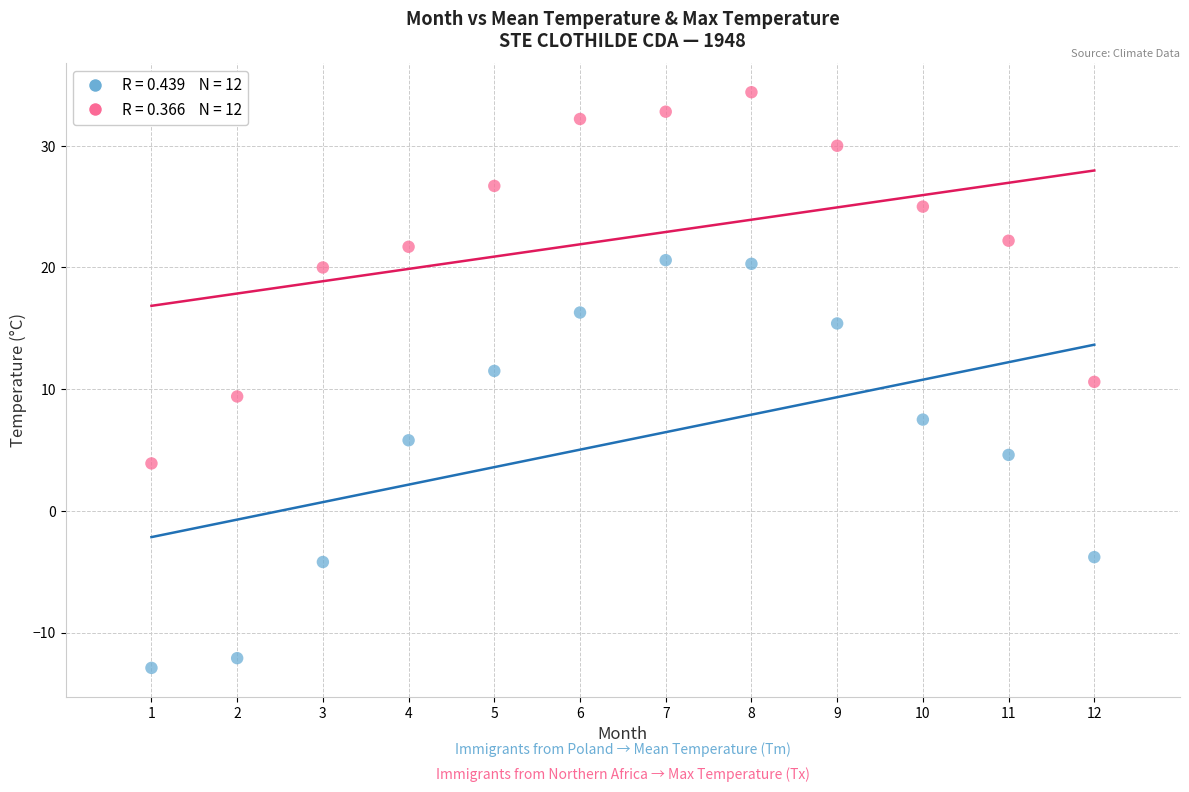

Across all data points, what is the range of Y values (max minus min)?

47.3